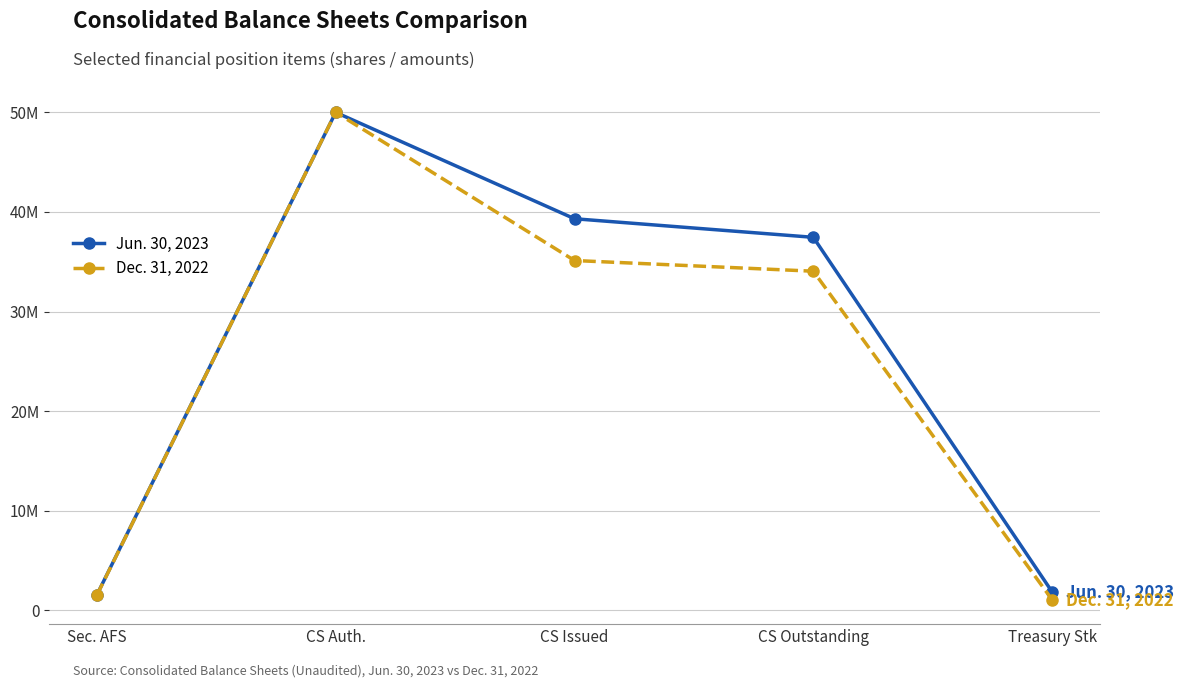

Is this an area chart (filled region under the line)?

No